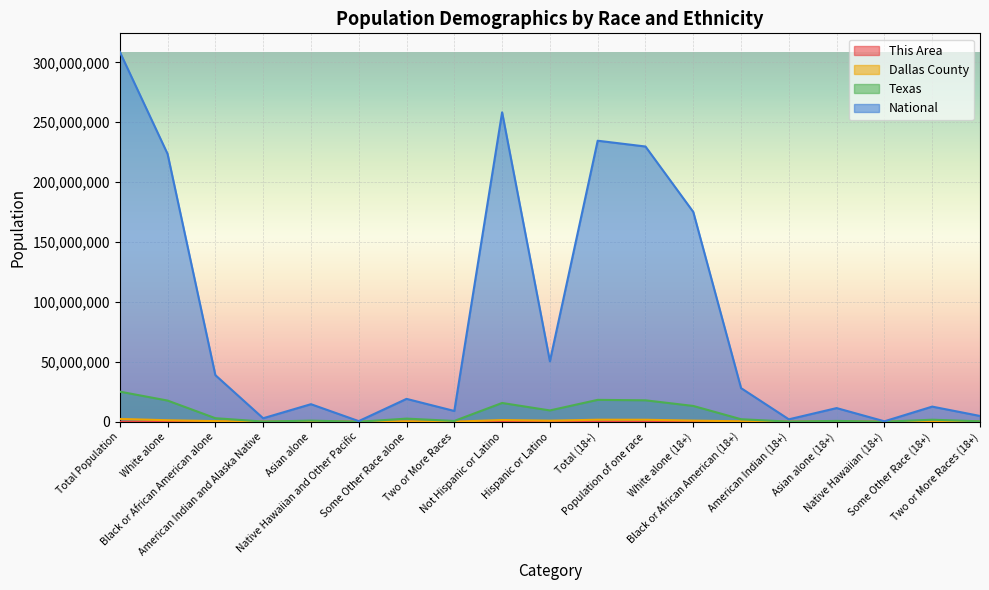

What is the value of the Texas point at the 11th from the left?

18279737